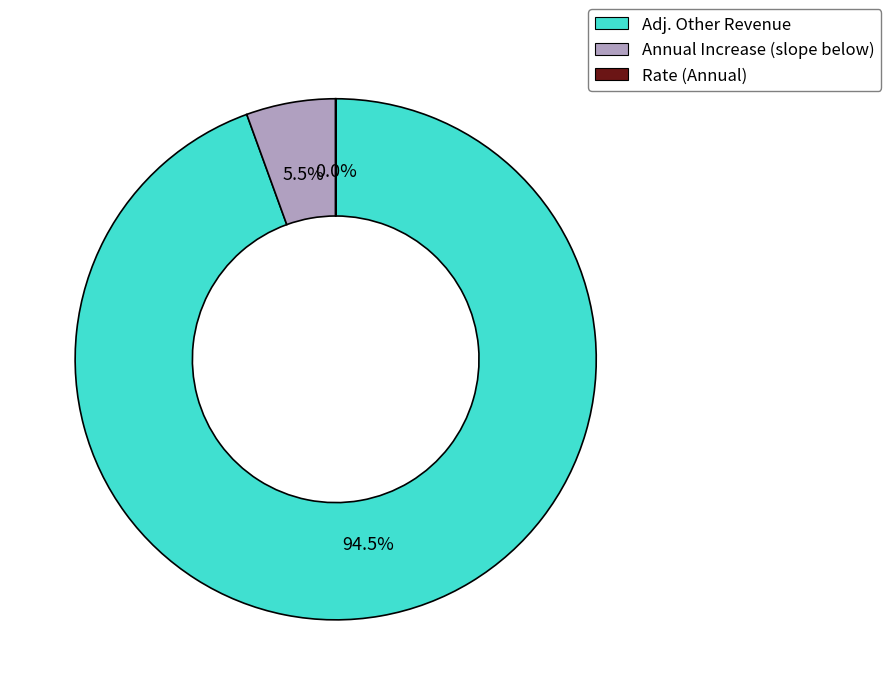

The Adj. Other Revenue slice represents 99% of the pie. True or false?

False